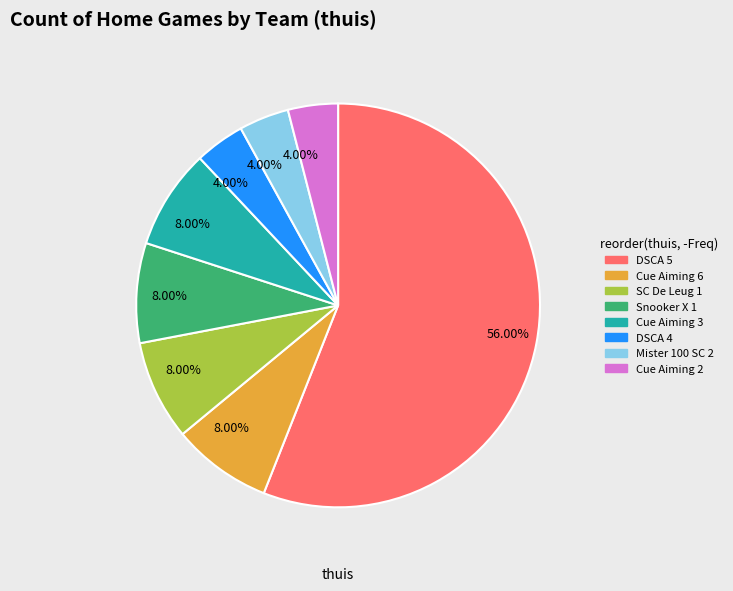

Is there any slice that represents more than half of the pie?

Yes